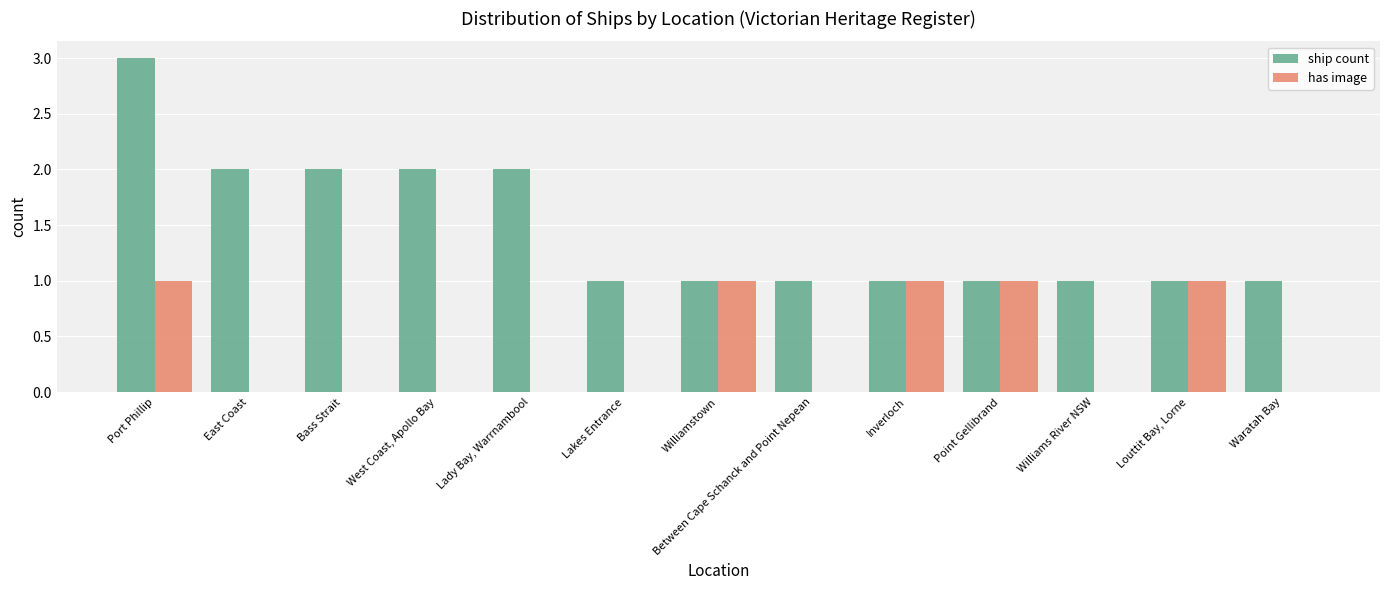

What are all the series names shown in the legend?

ship count, has image